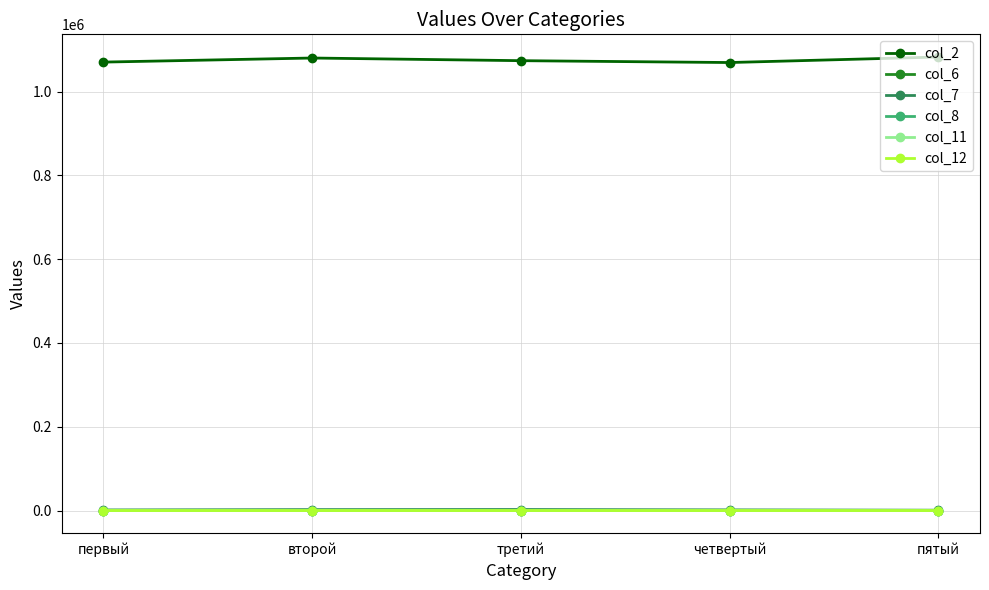

True or false: col_6 has a value of 0.6 at четвертый.

True